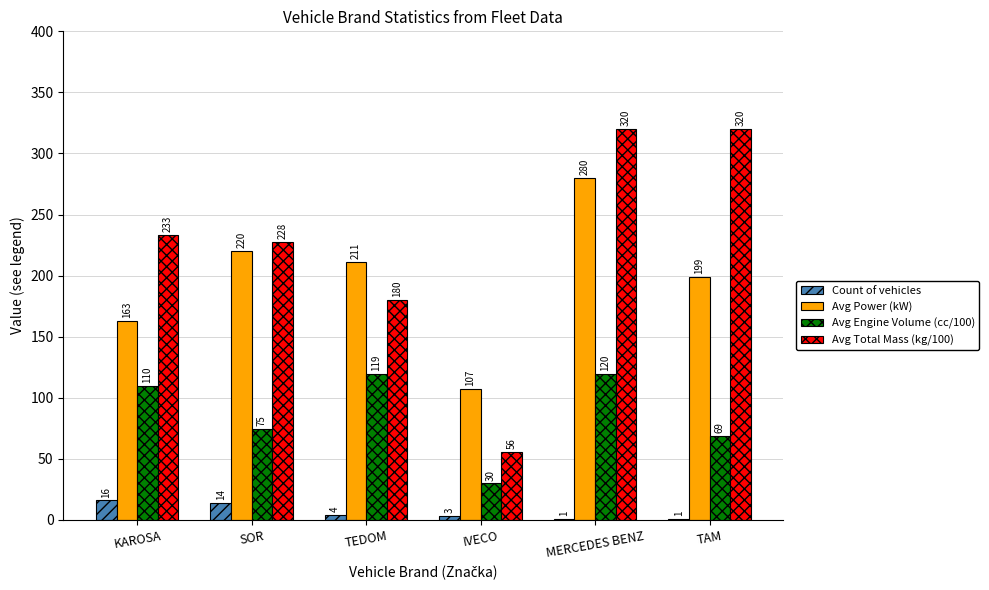

What is the approximate value of Count of vehicles at KAROSA?

16.0